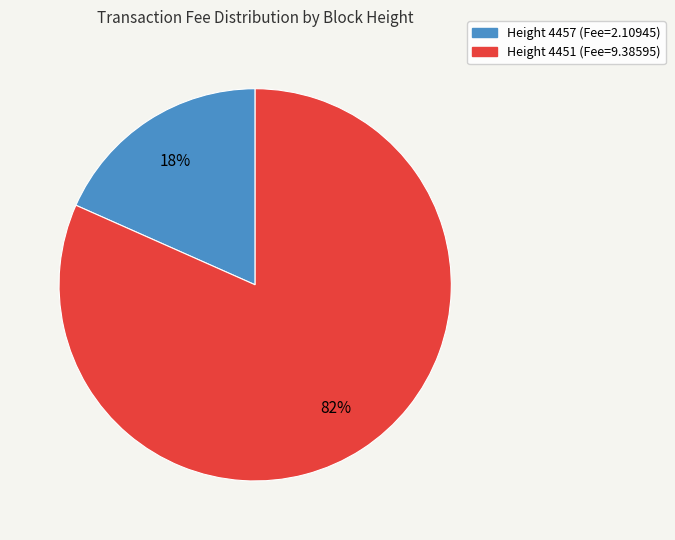

True or false: Height 4451 (Fee=9.38595) accounts for 82% of the total.

True